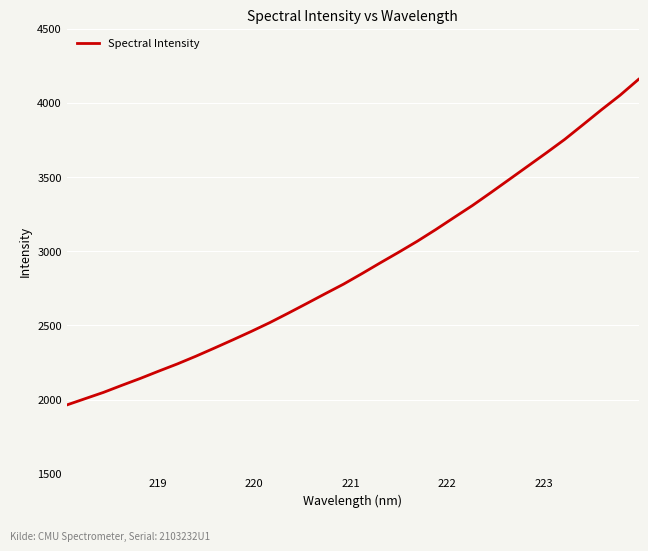

What is the difference between the maximum and second lowest values?

2152.9